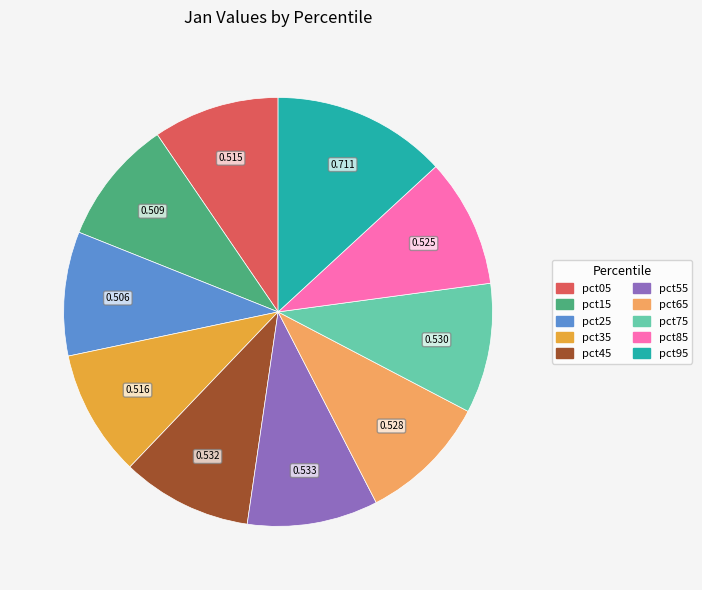

Which slice is the largest?

pct95